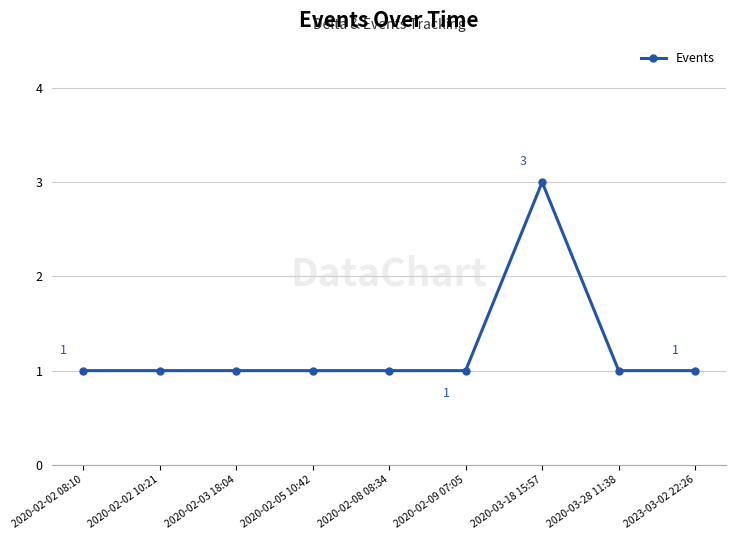

What is the label of the 8th point from the right?

2020-02-02 10:21